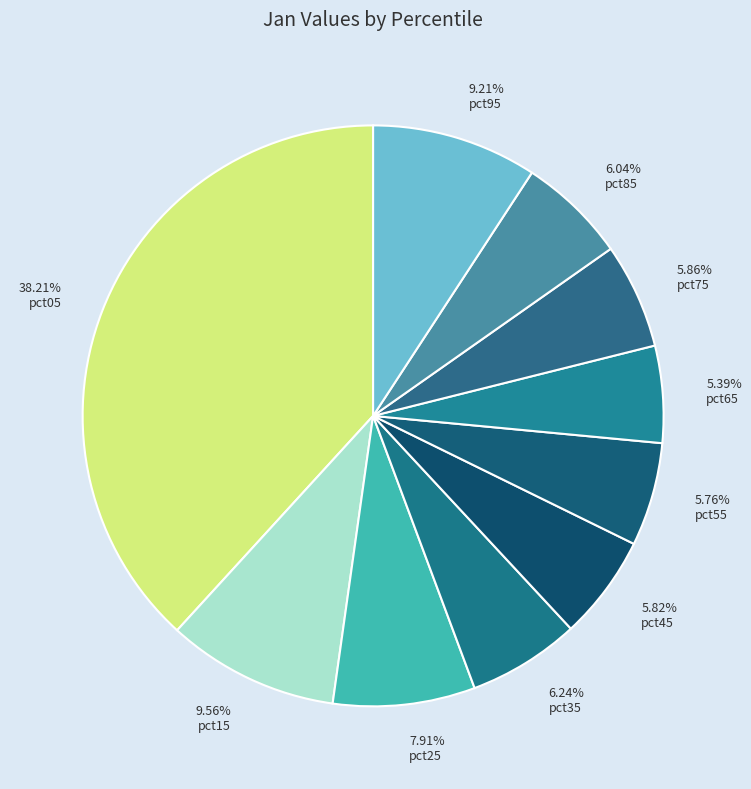

Is there any slice that represents more than half of the pie?

No